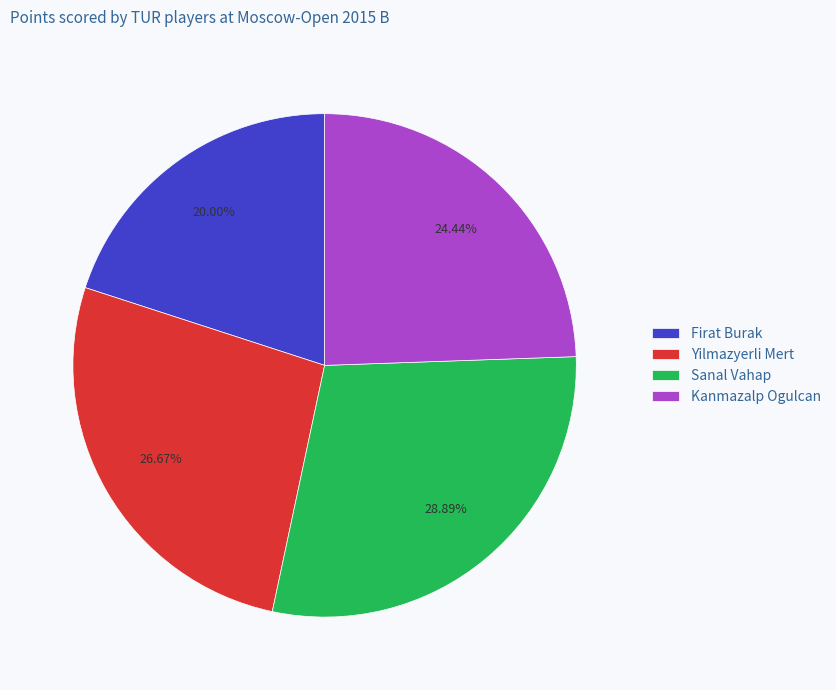

Count the number of slices in the pie.

4